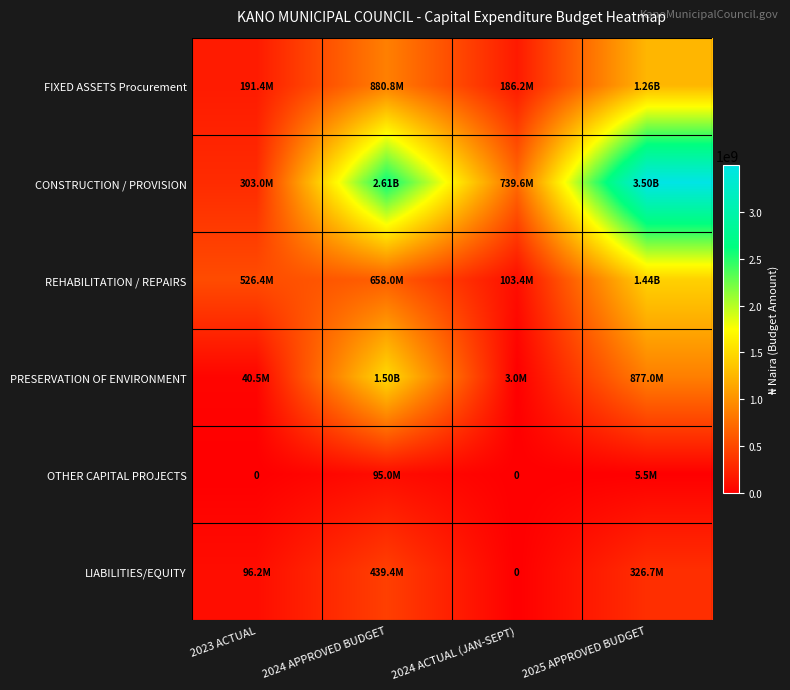

True or false: REHABILITATION / REPAIRS has a value of 1438000000.0 at 2025 APPROVED BUDGET.

True